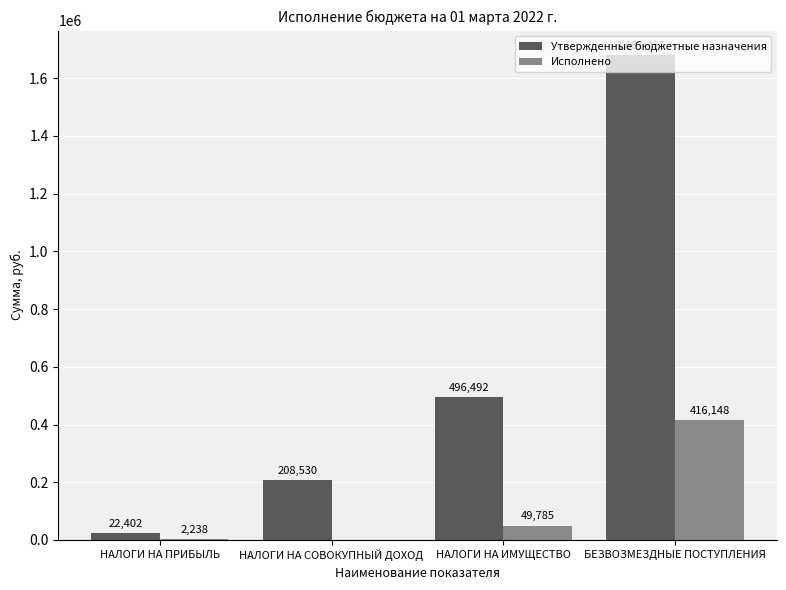

What is the sum of all Исполнено values?

468170.5